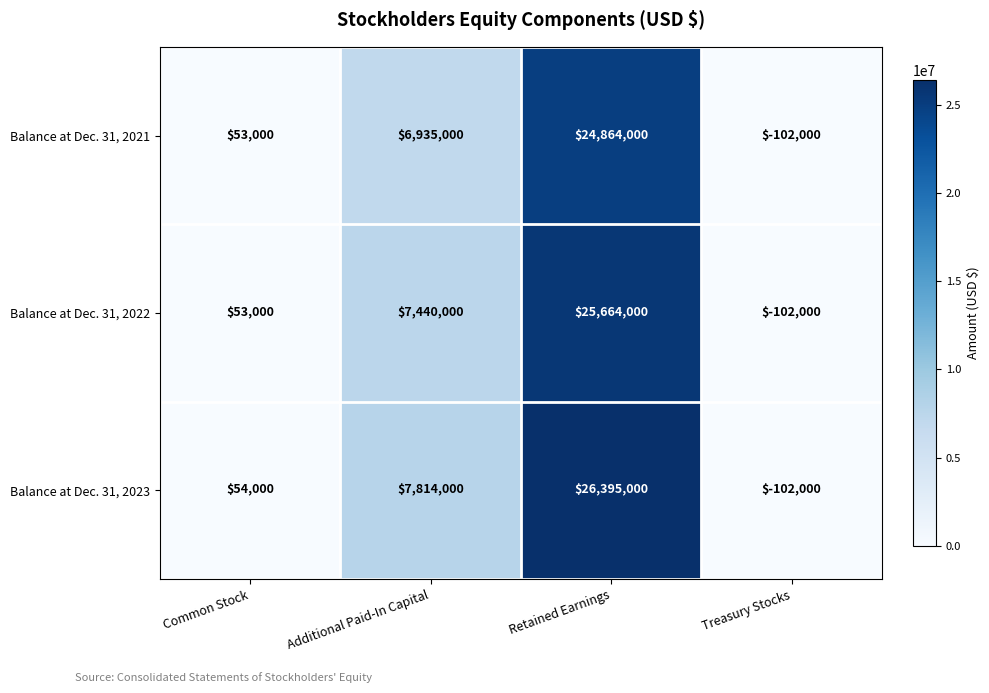

The value of Balance at Dec. 31, 2021 at Treasury Stocks is -102000. True or false?

True